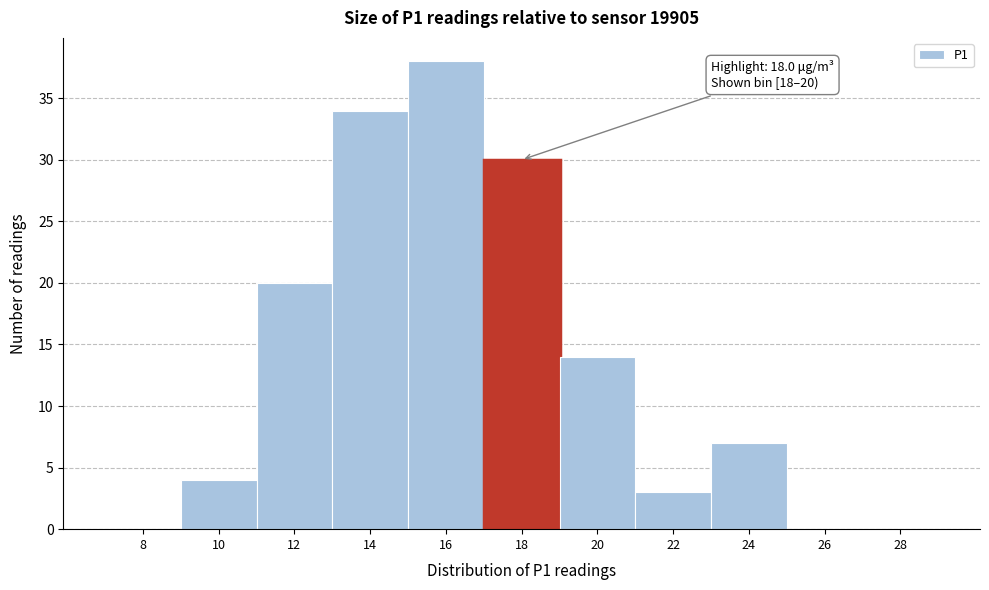

Reading left to right, transcribe all the data shown in this chart.

8=0	10=4	12=20	14=34	16=38	18=30	20=14	22=3	24=7	26=0	28=0